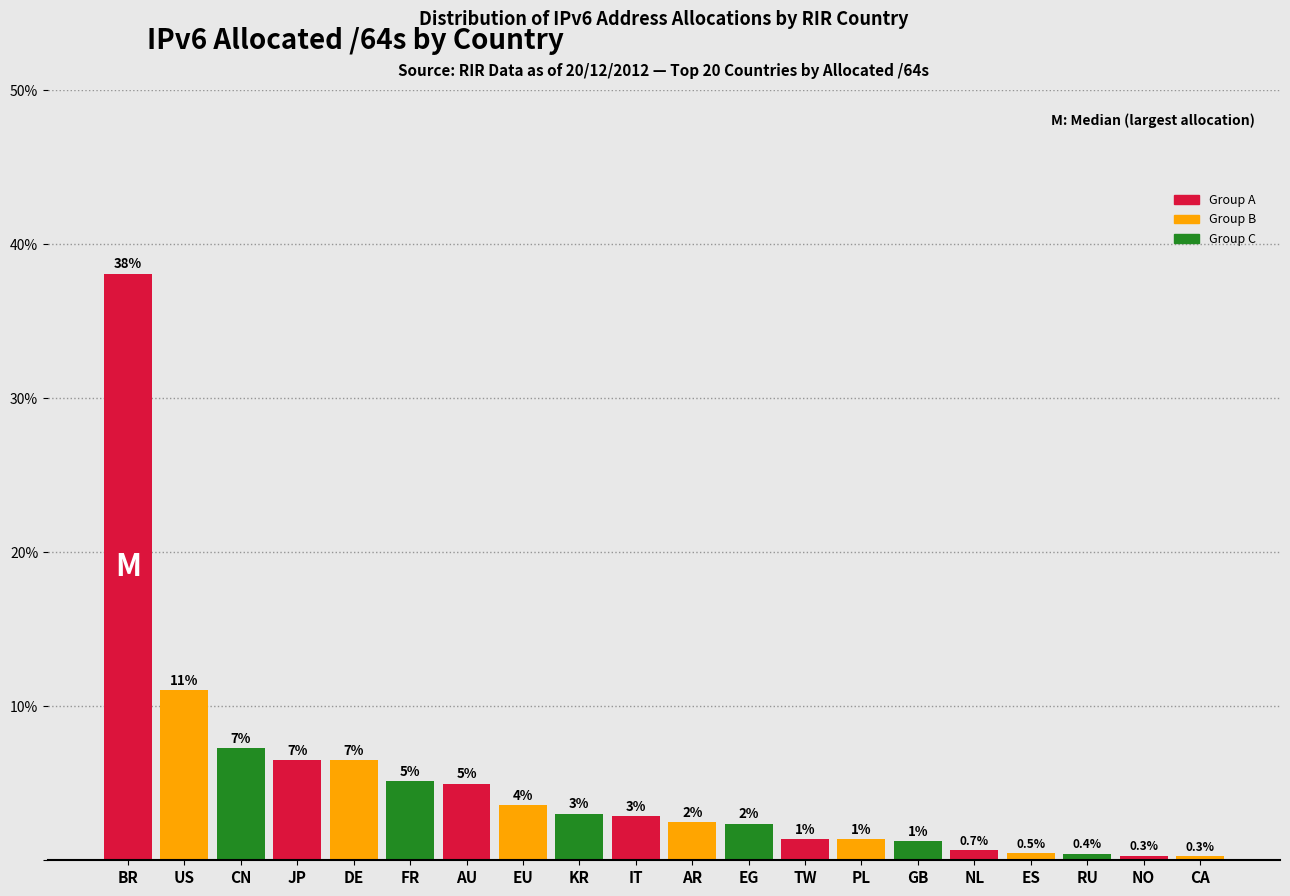

The value at BR is 38.1. True or false?

True